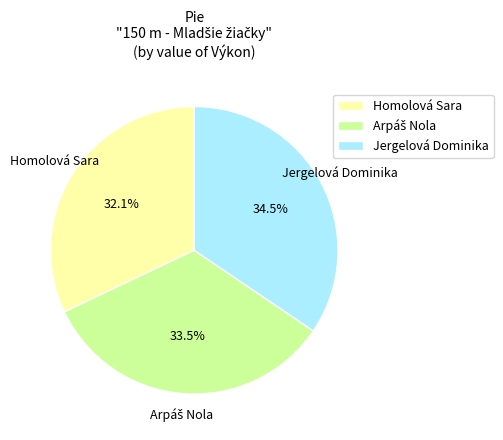

To the nearest percent, what is the difference between the largest and smallest slice percentages?

2%